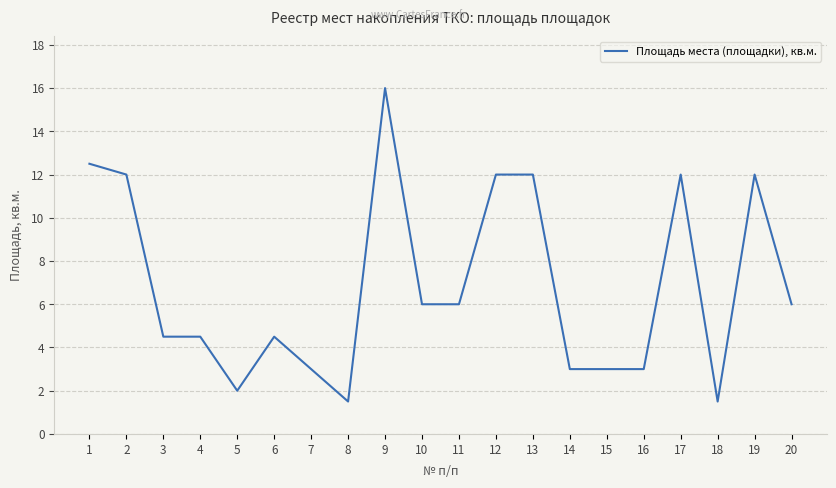

What is the minimum value shown in the chart?

1.5